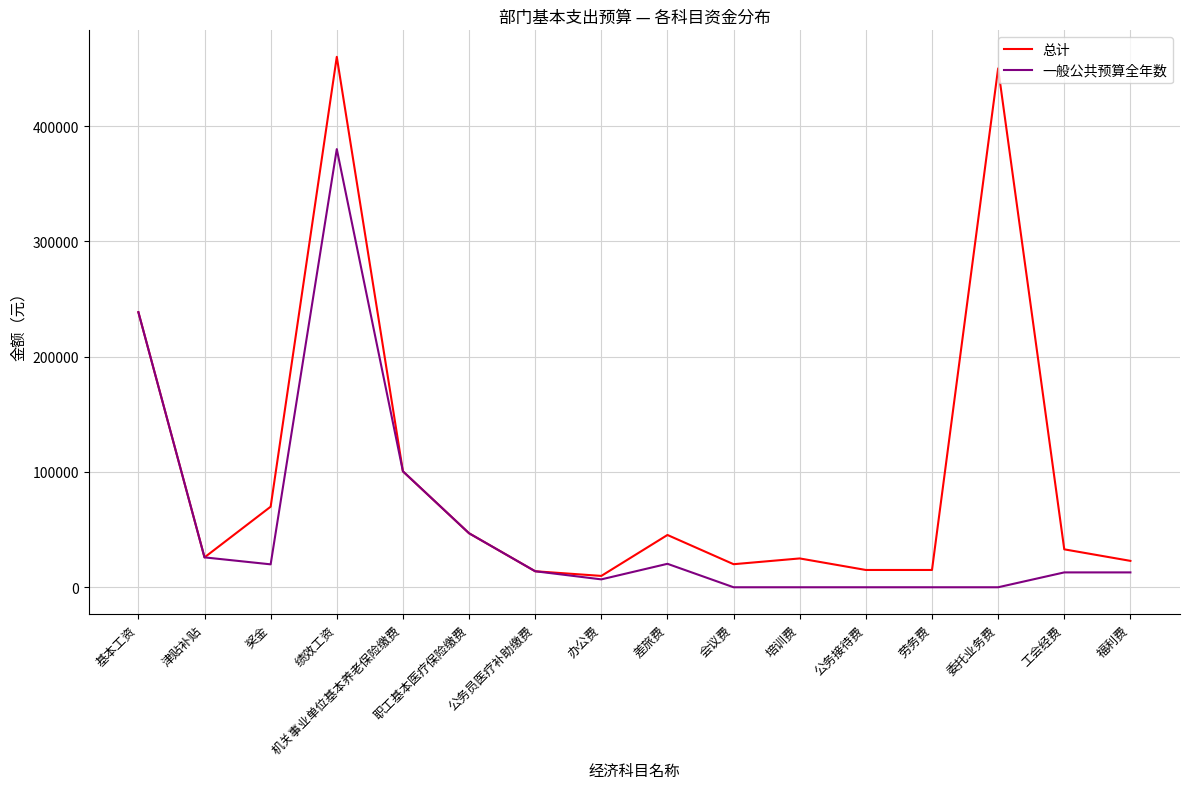

What is the total value across all series at 会议费?

20000.0